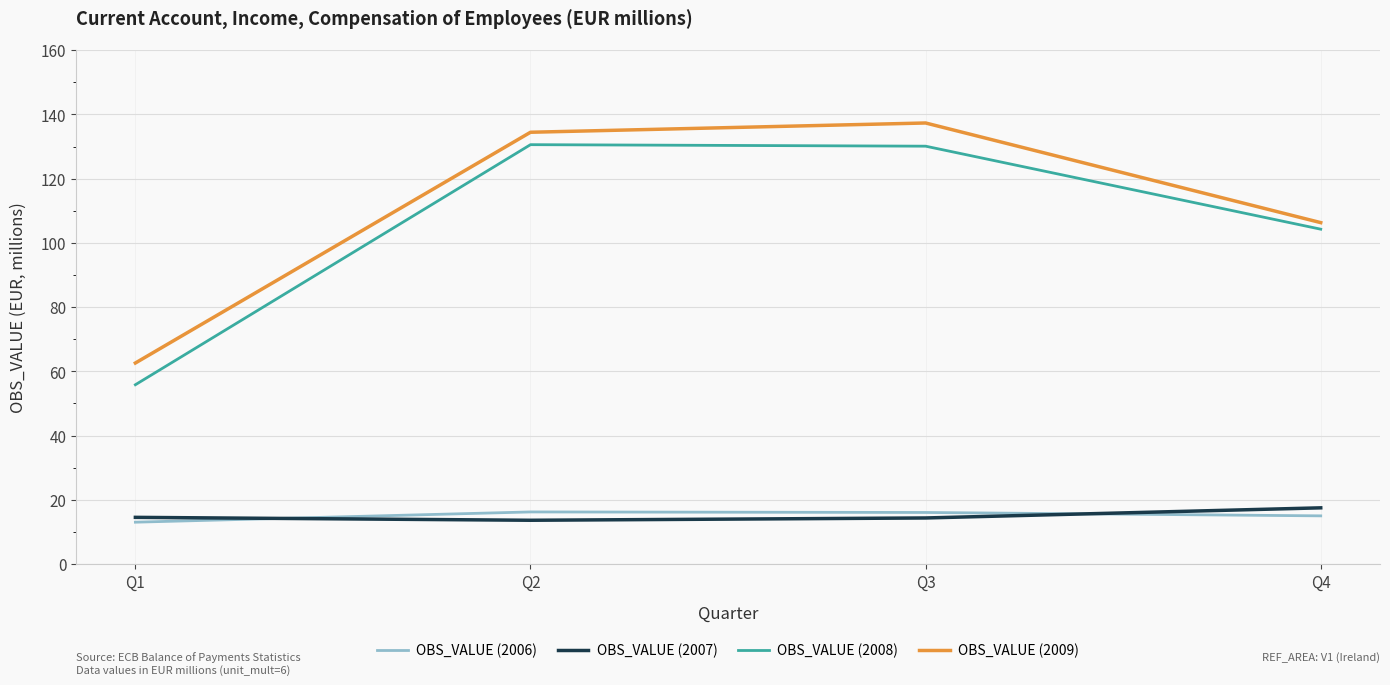

Is it true that OBS_VALUE (2007) equals 29.0 at Q4?

False